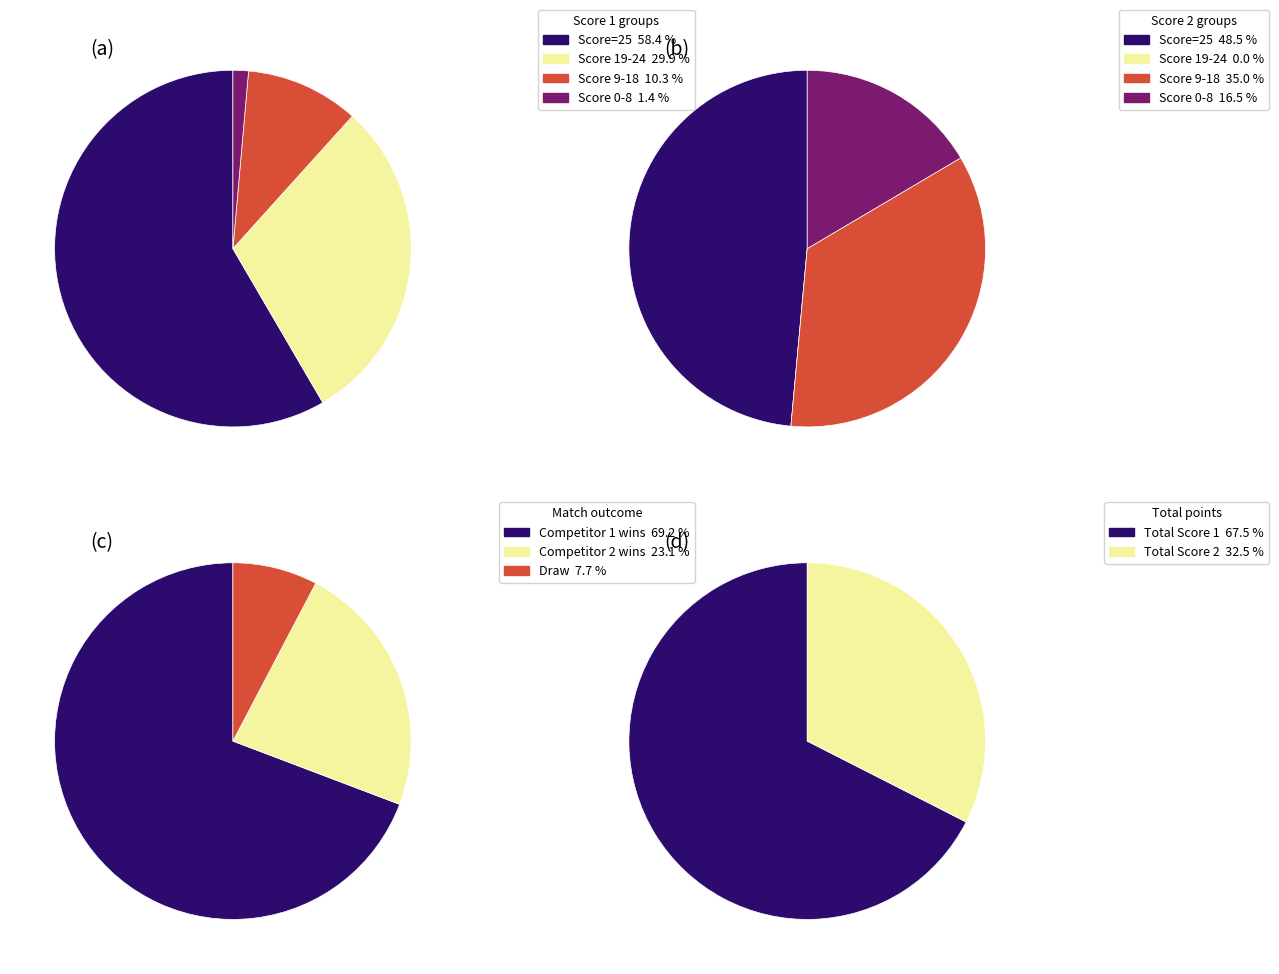

Which series has the widest spread of values?

Score 1